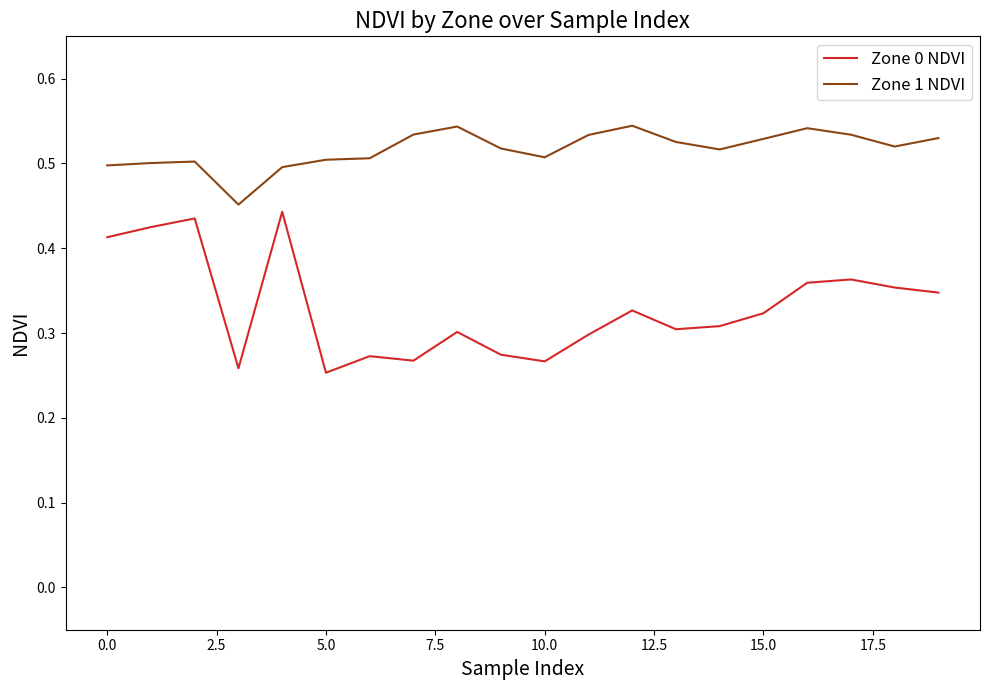

Rank the series by their maximum value, from highest to lowest.

Zone 1 NDVI, Zone 0 NDVI